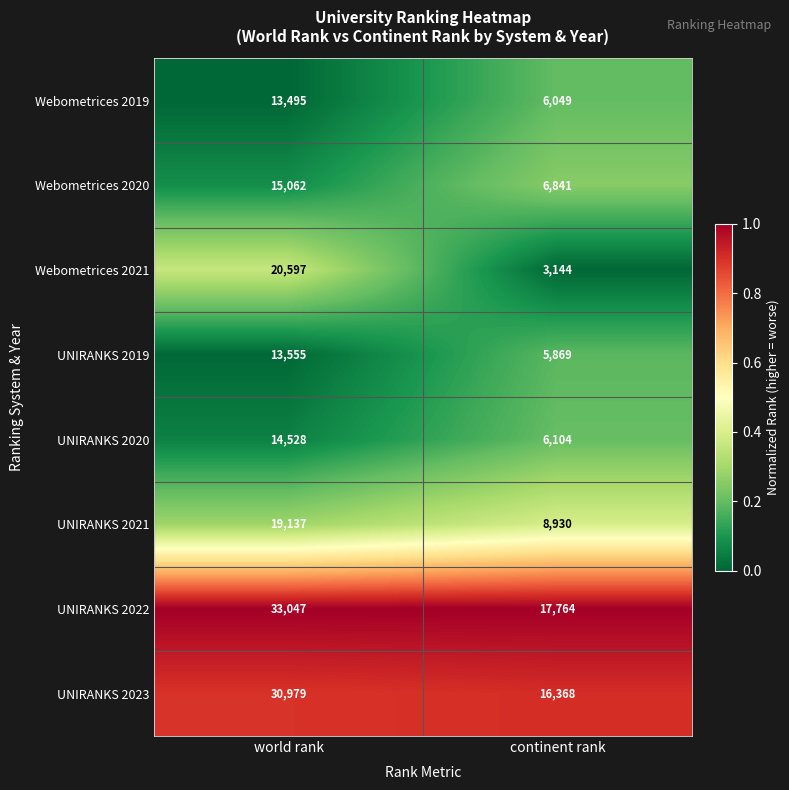

Which series has the largest range (max minus min)?

Webometrices 2021